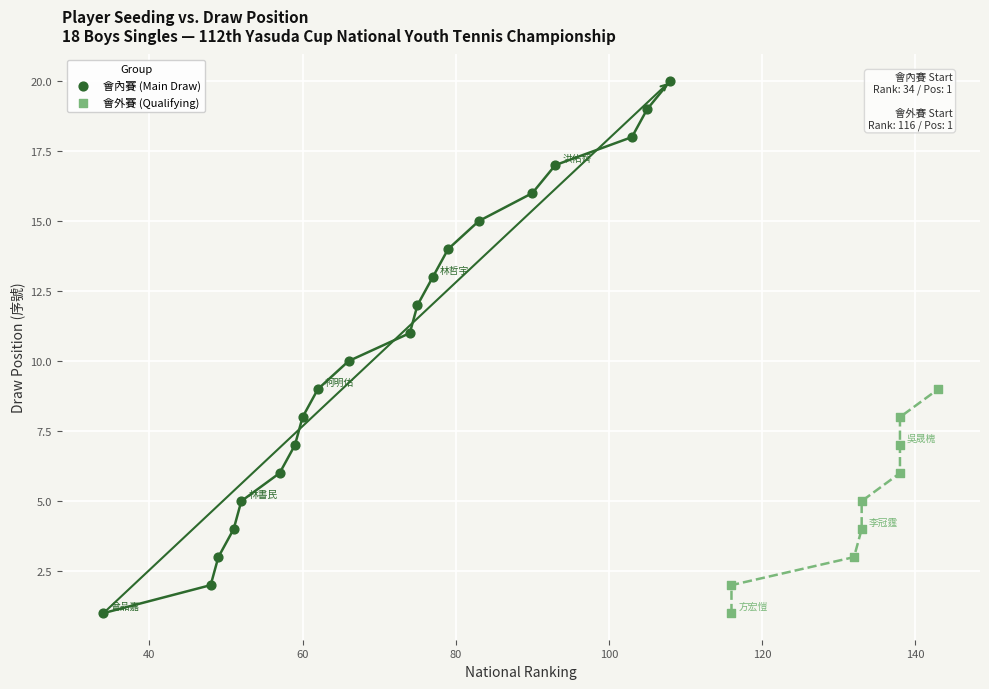

Which series has the largest Y range (max minus min)?

會內賽 (Main Draw)